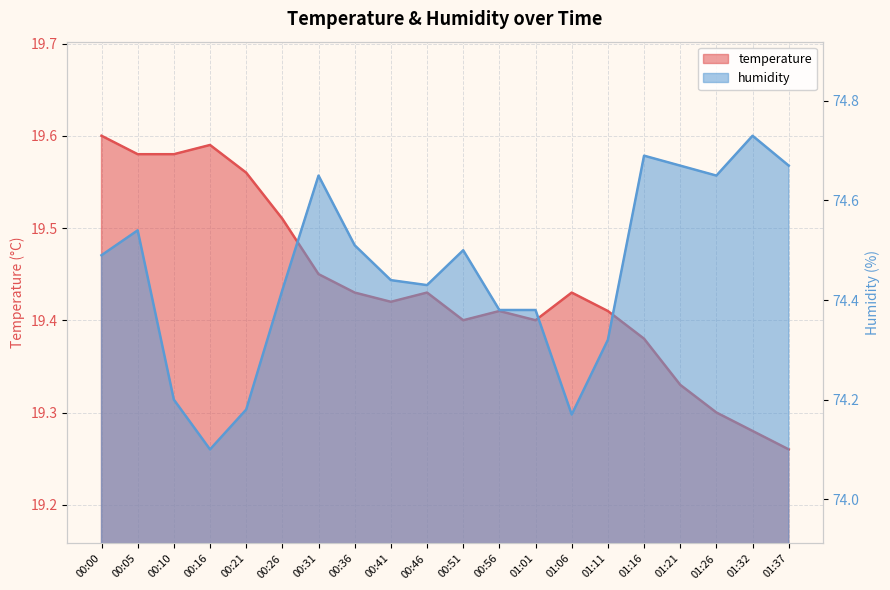

How many humidity values are between 74 and 75?

20